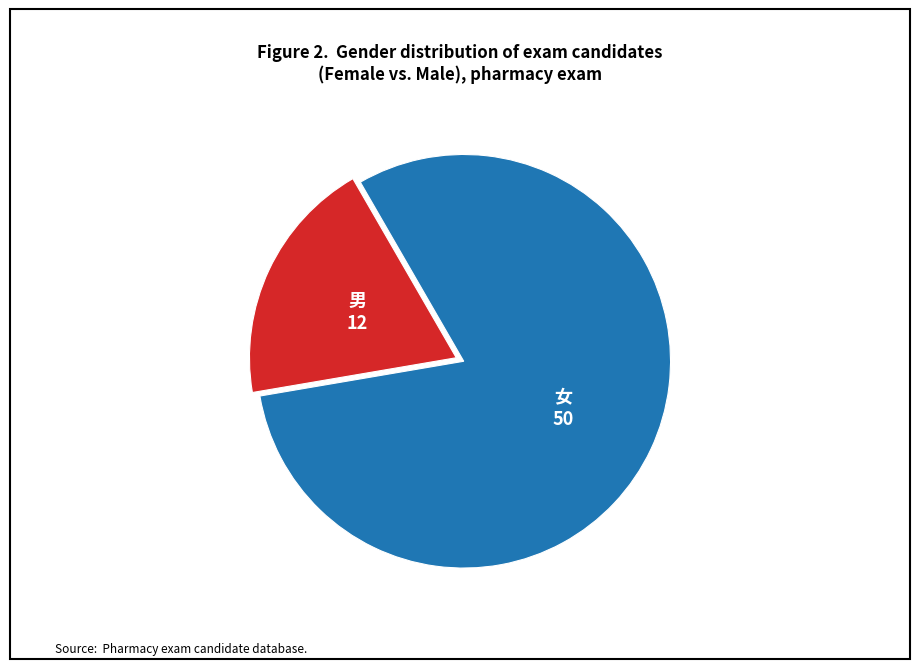

Approximately how many times larger is the value at 女 compared to 男?

4.2